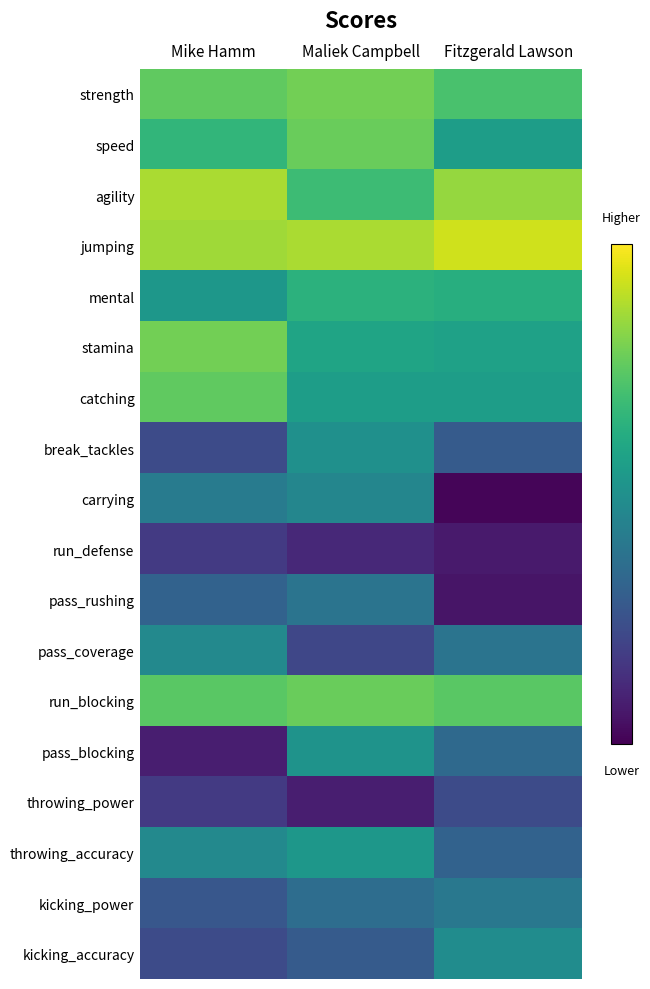

At which category is the sum across all series the highest?

Maliek Campbell